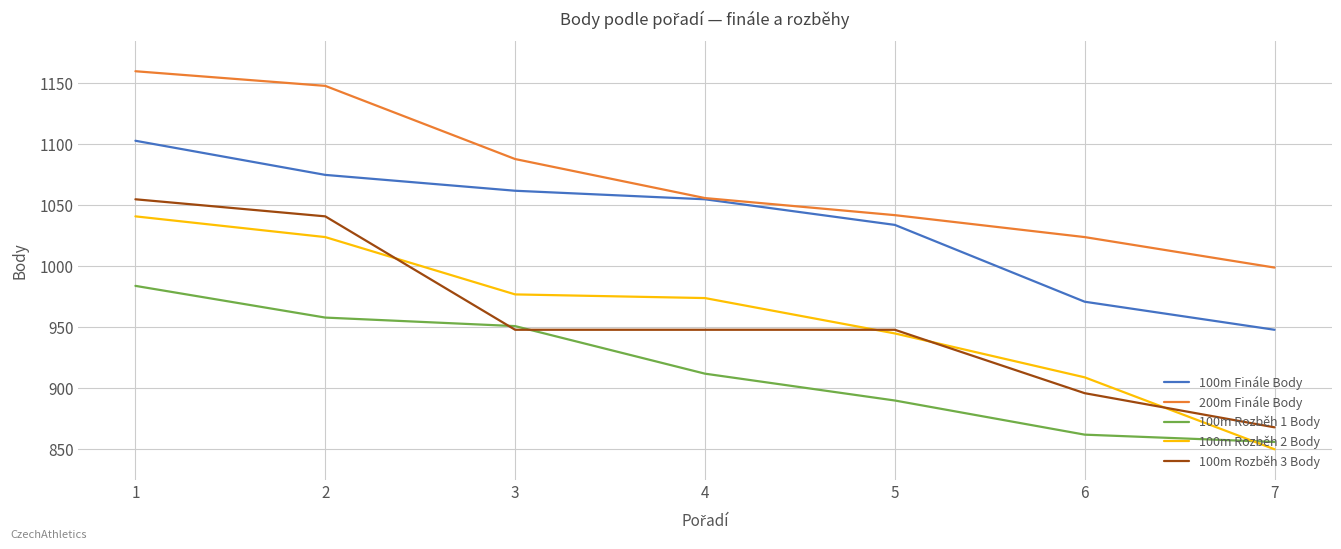

Is this an area chart (filled region under the line)?

No